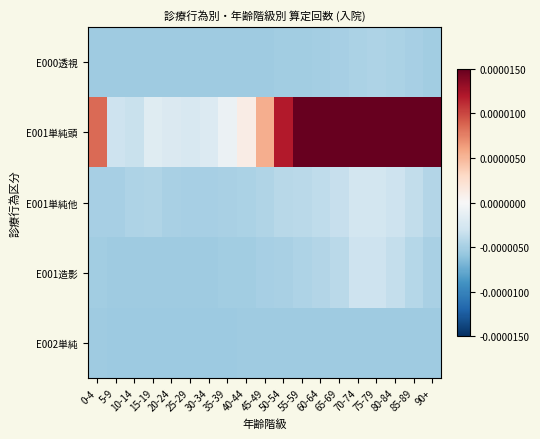

Which has a higher value, 25-29 or 5-9?

25-29